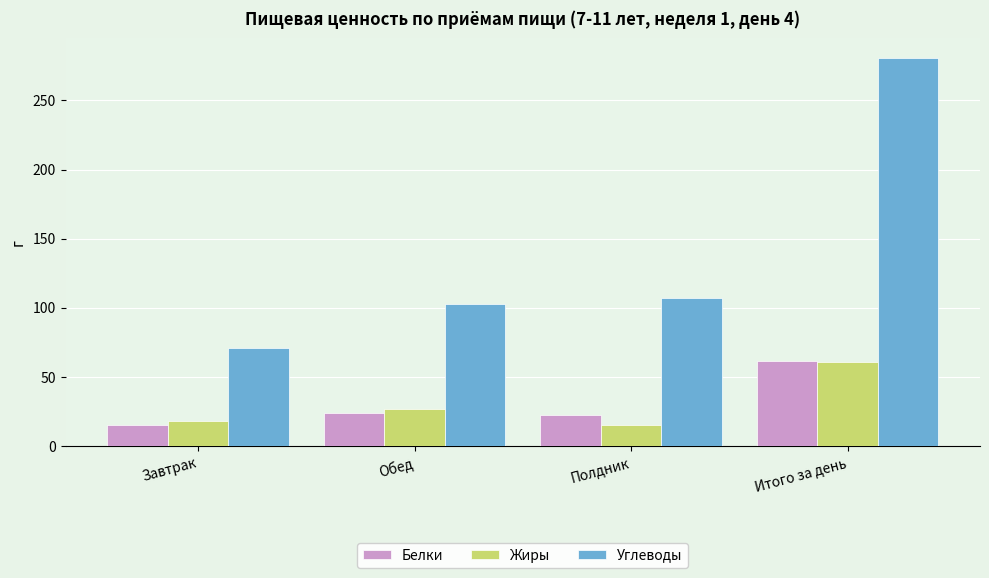

Reading left to right, transcribe all the data shown in this chart.

Белки: 15.4	24.0	22.2	61.6
Жиры: 18.3	27.2	15.7	61.1
Углеводы: 71.0	102.5	107.4	280.8